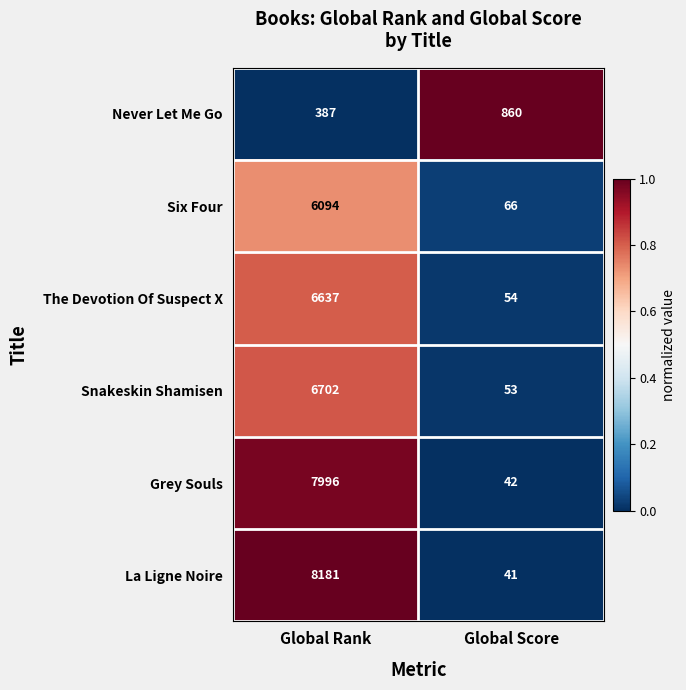

Reading right to left, extract all data points from this chart.

Never Let Me Go: Global Score=860	Global Rank=387
Six Four: Global Score=66	Global Rank=6094
The Devotion Of Suspect X: Global Score=54	Global Rank=6637
Snakeskin Shamisen: Global Score=53	Global Rank=6702
Grey Souls: Global Score=42	Global Rank=7996
La Ligne Noire: Global Score=41	Global Rank=8181